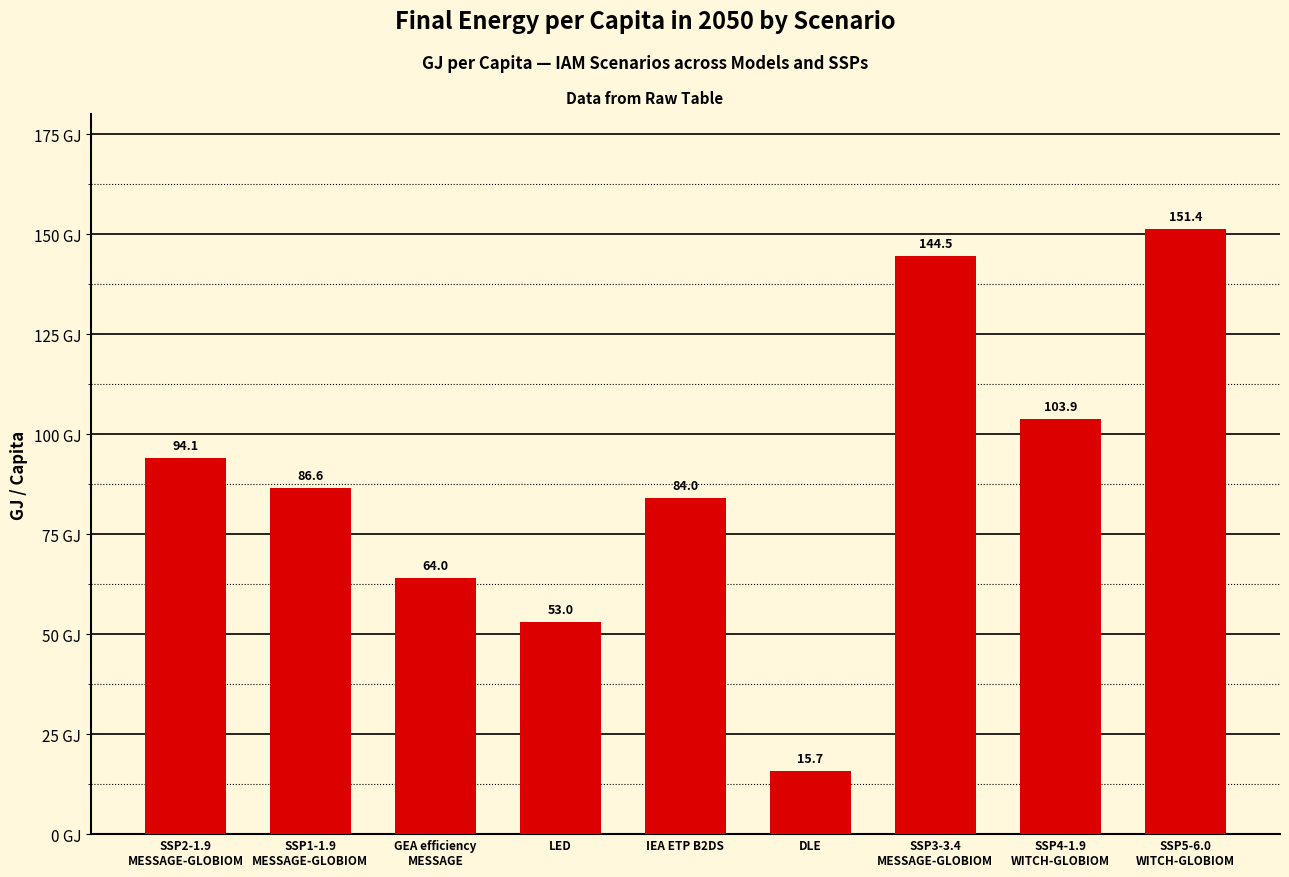

What is the ratio of the value at IEA ETP B2DS to the value at DLE?

5.4